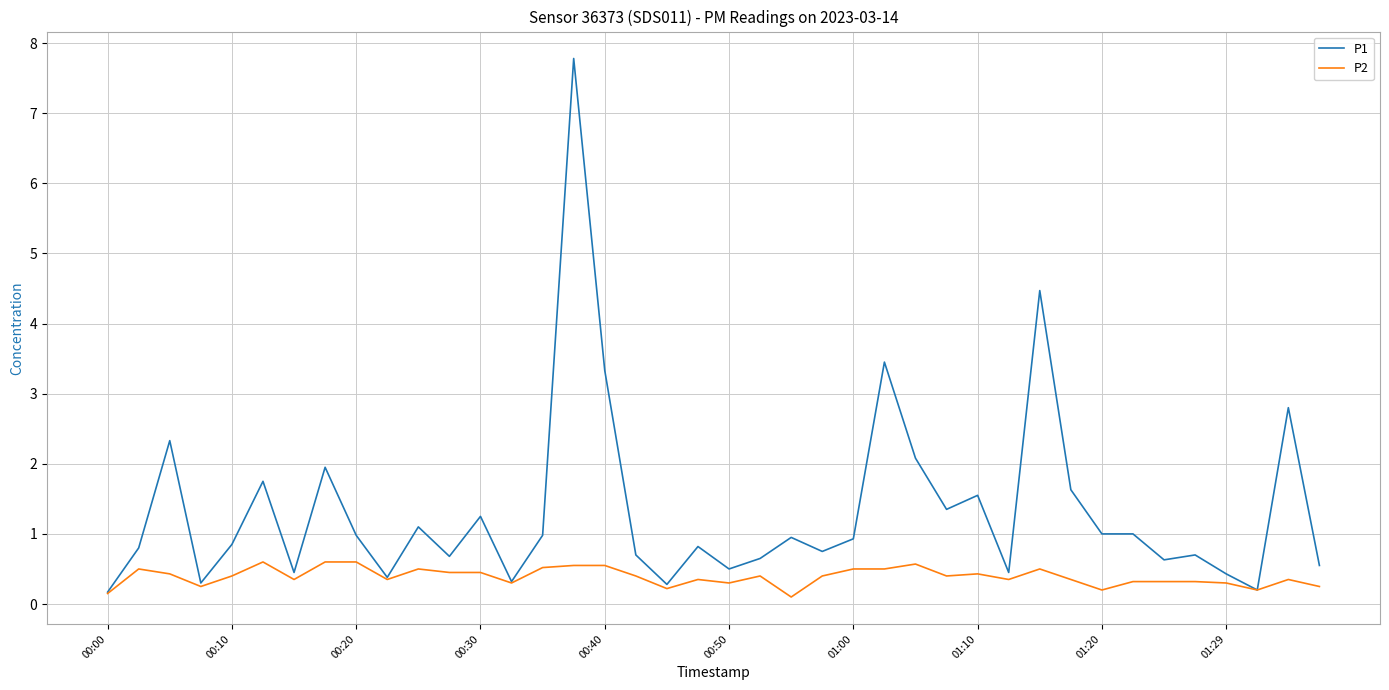

What is the highest value of the P1 series?

7.8